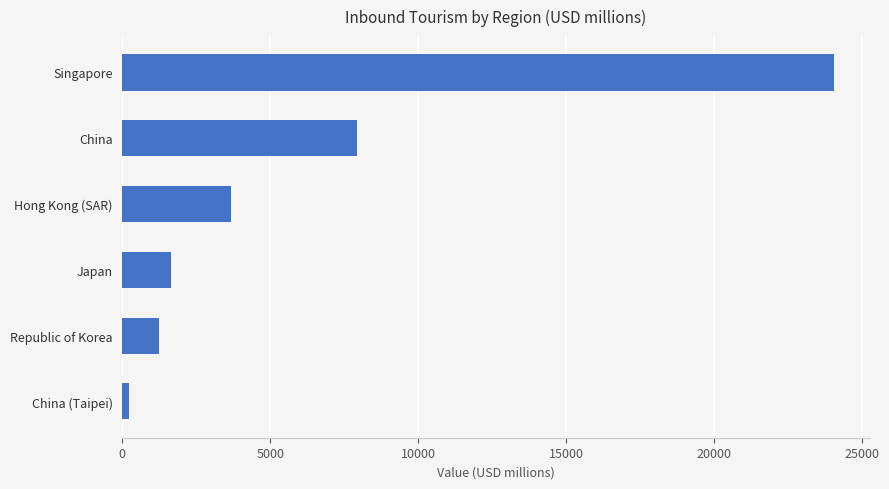

Is it true that the value at Hong Kong (SAR) is 1708.3?

False